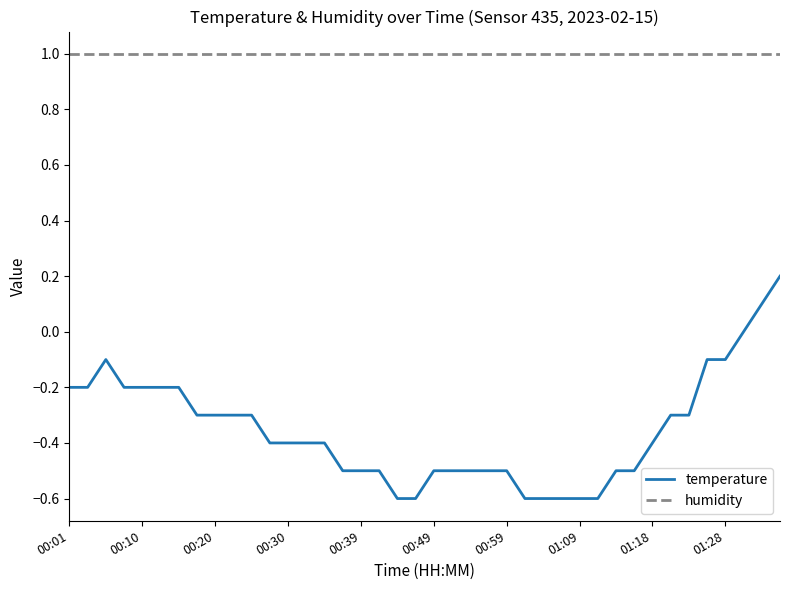

What is the average value of the humidity series?

1.0